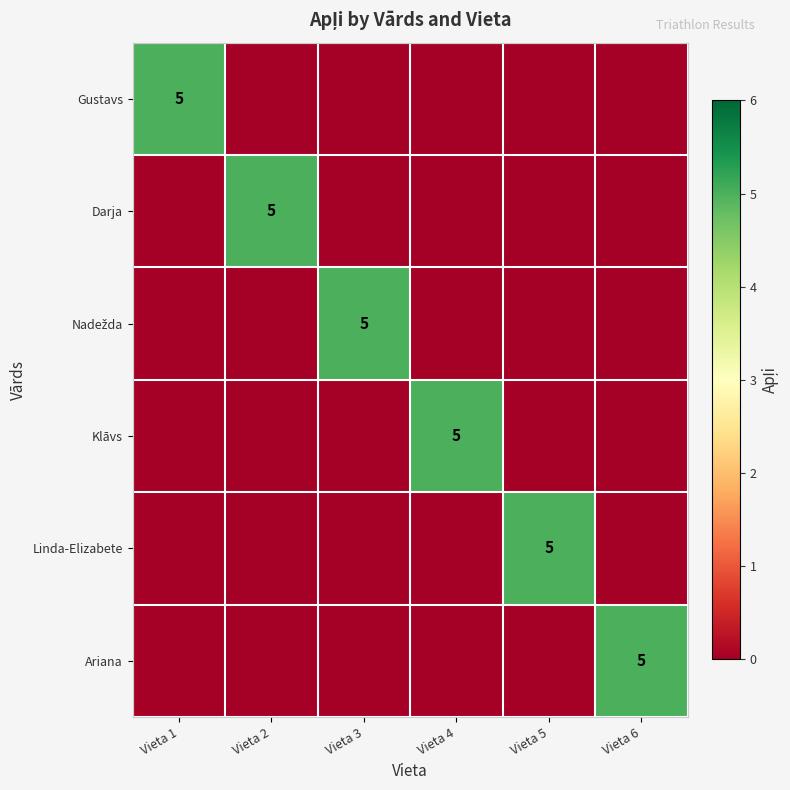

True or false: Linda-Elizabete has a value of 8 at Vieta 5.

False